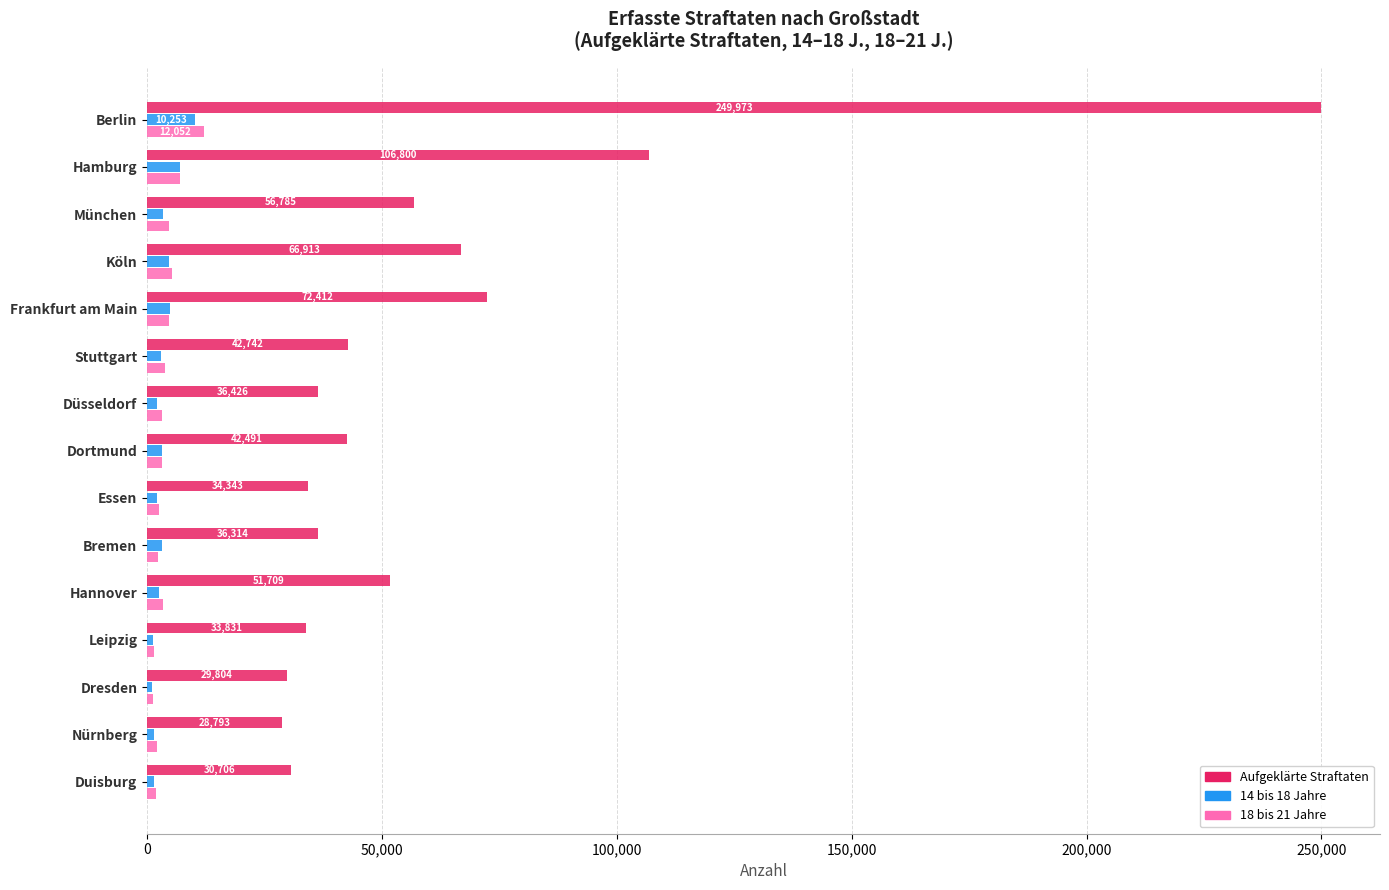

What are all the series names shown in the legend?

Aufgeklärte Straftaten, 14 bis 18 Jahre, 18 bis 21 Jahre